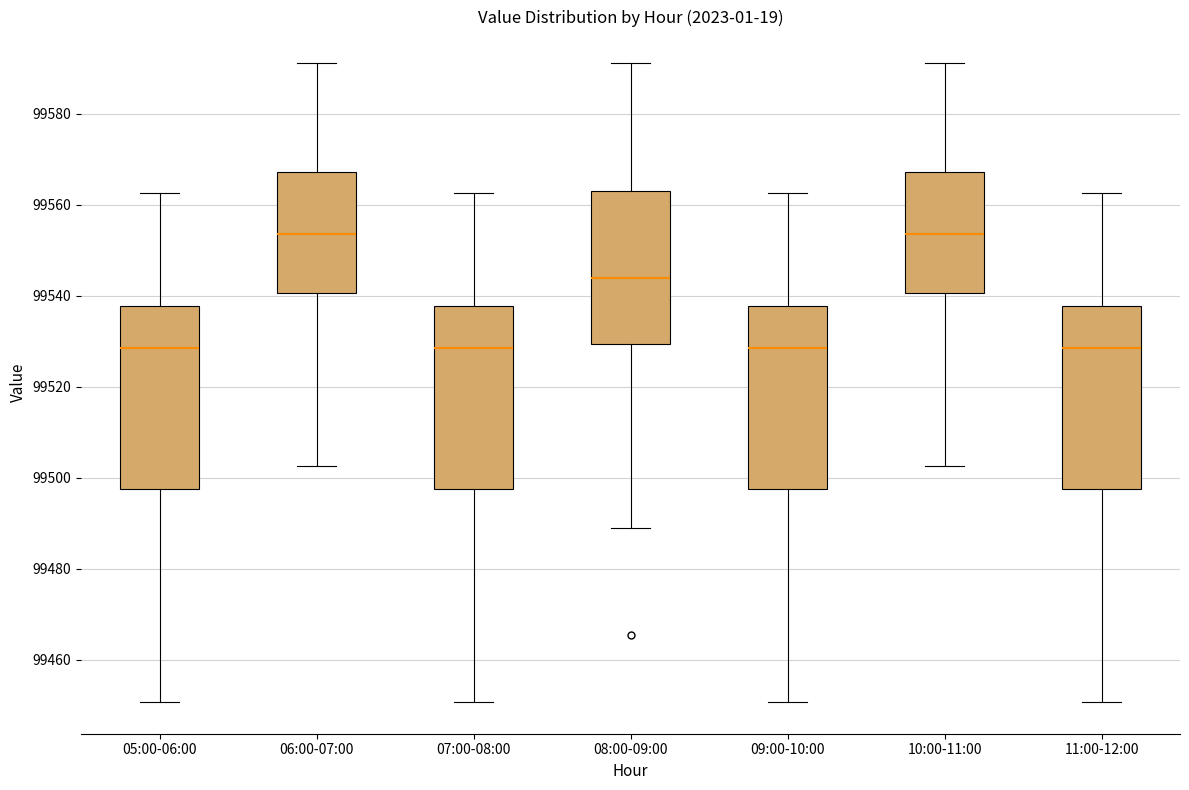

Where is the lower edge of the box for 08:00-09:00 on the y-axis? The values are not printed on the chart, so give them approximately, as read against the axis.

99530